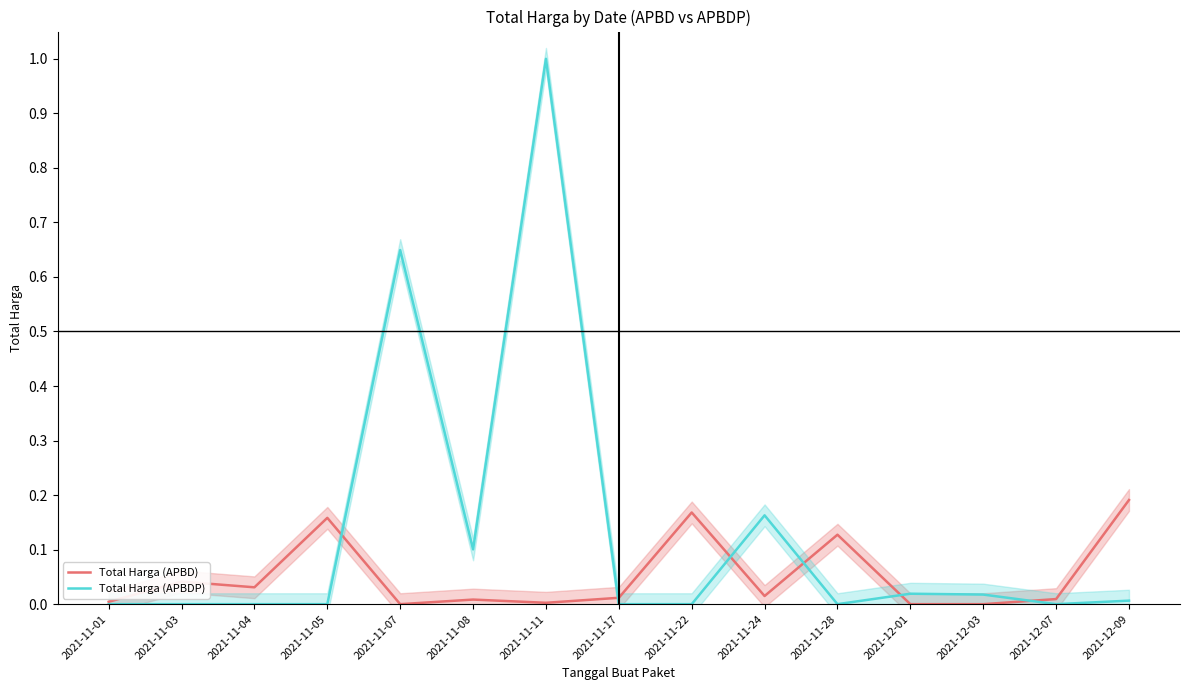

After their last crossing, which series has the higher values: Total Harga (APBD) or Total Harga (APBDP)?

Total Harga (APBD)